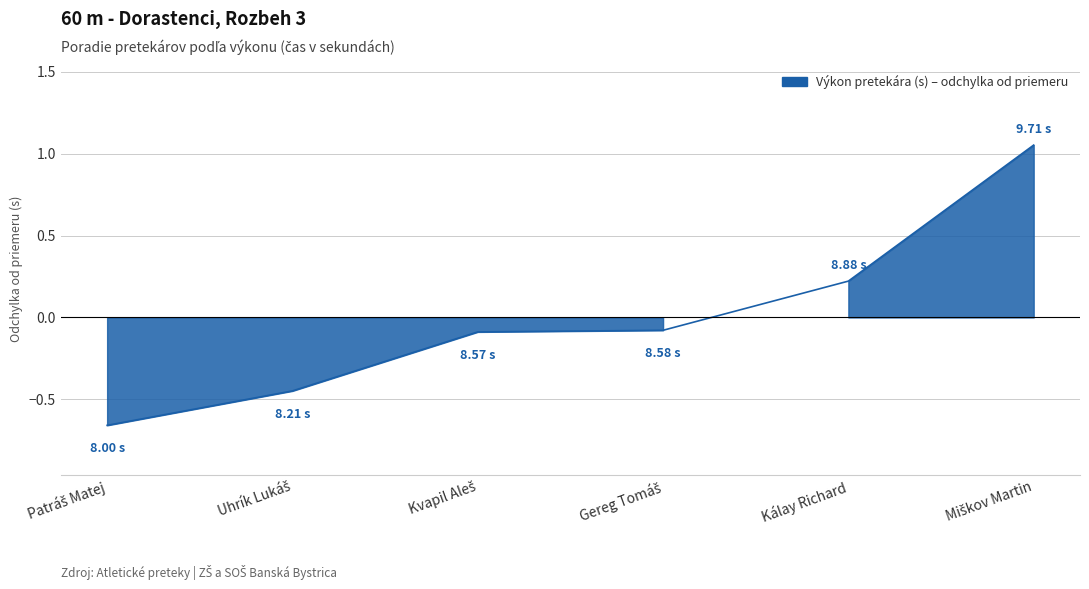

Is this an area chart (filled region under the line)?

No